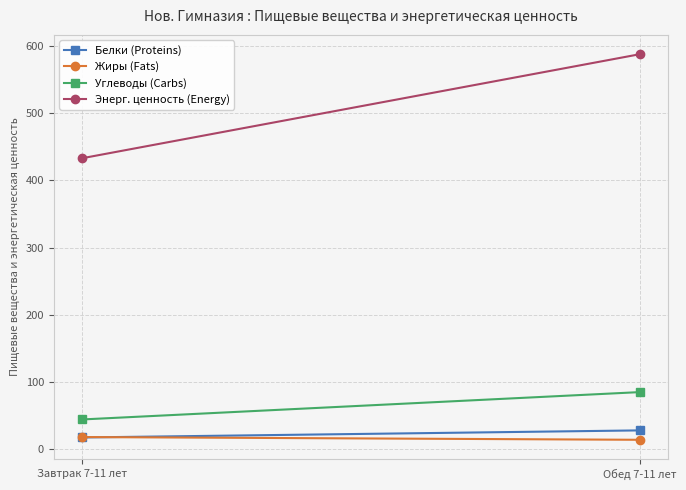

Reading left to right, list all the values displayed in this chart.

Белки (Proteins): Завтрак 7-11 лет=17.4	Обед 7-11 лет=28.0
Жиры (Fats): Завтрак 7-11 лет=18.1	Обед 7-11 лет=14.0
Углеводы (Carbs): Завтрак 7-11 лет=44.2	Обед 7-11 лет=85.0
Энерг. ценность (Energy): Завтрак 7-11 лет=433.0	Обед 7-11 лет=588.0